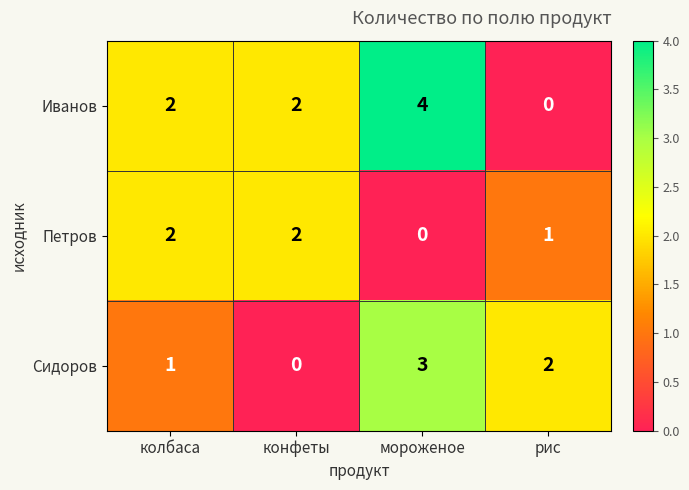

What is the sum of the Иванов values at мороженое and конфеты?

6